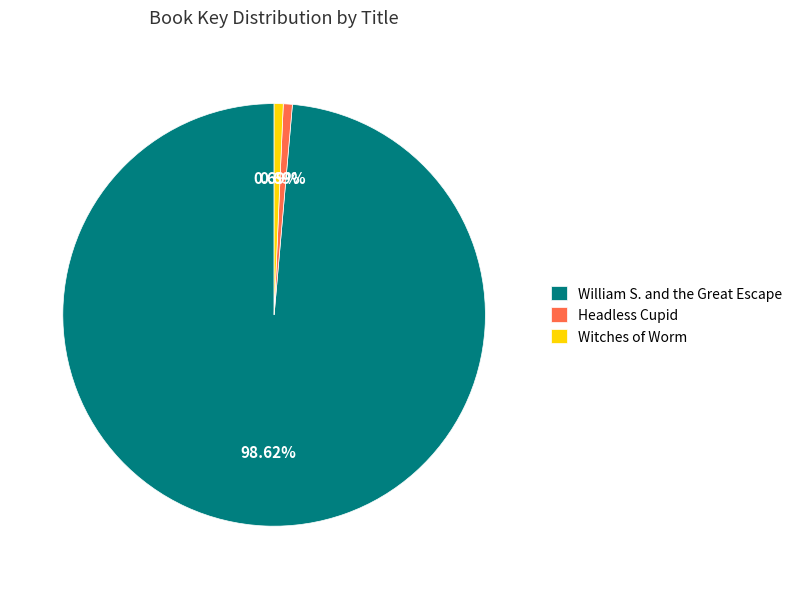

How many slices are in this pie chart?

3